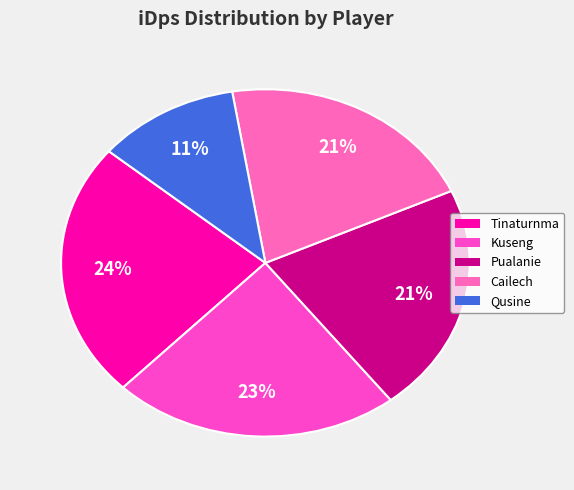

How many segments does this pie chart have?

5